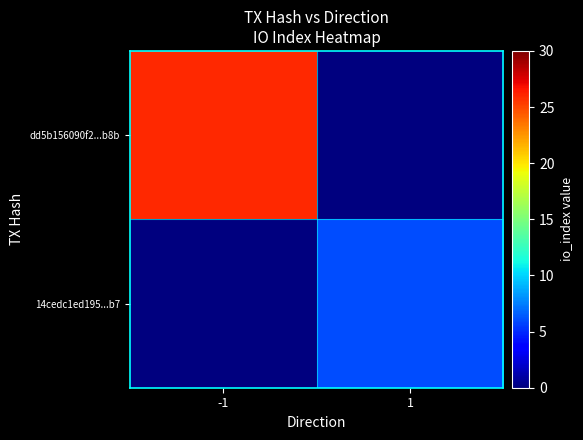

Which series changed the most between -1 and 1?

dd5b156090f2...b8b